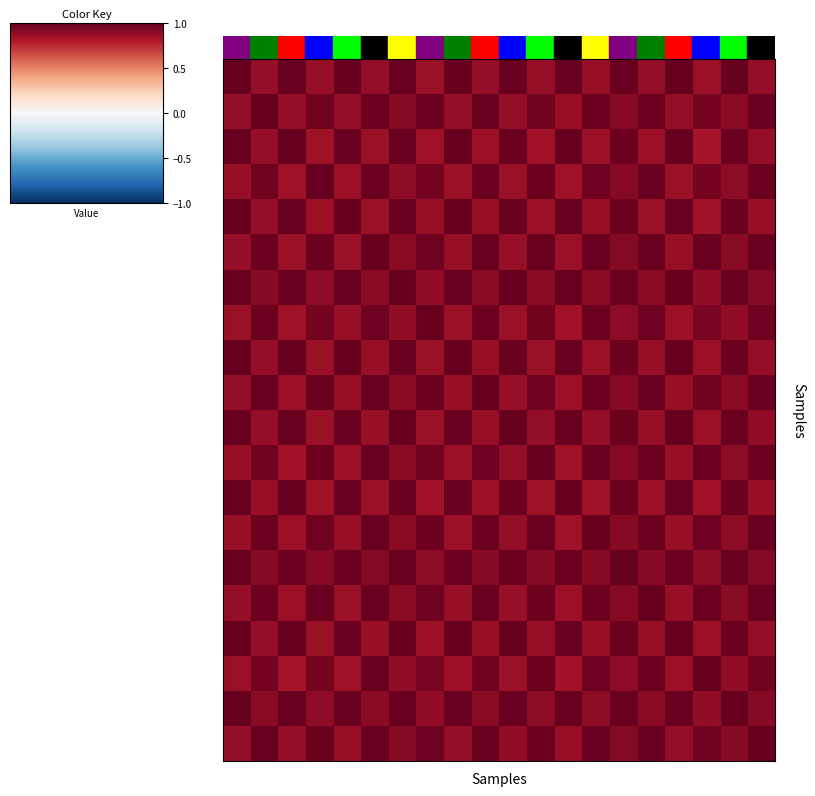

Count the number of categories in the chart.

20